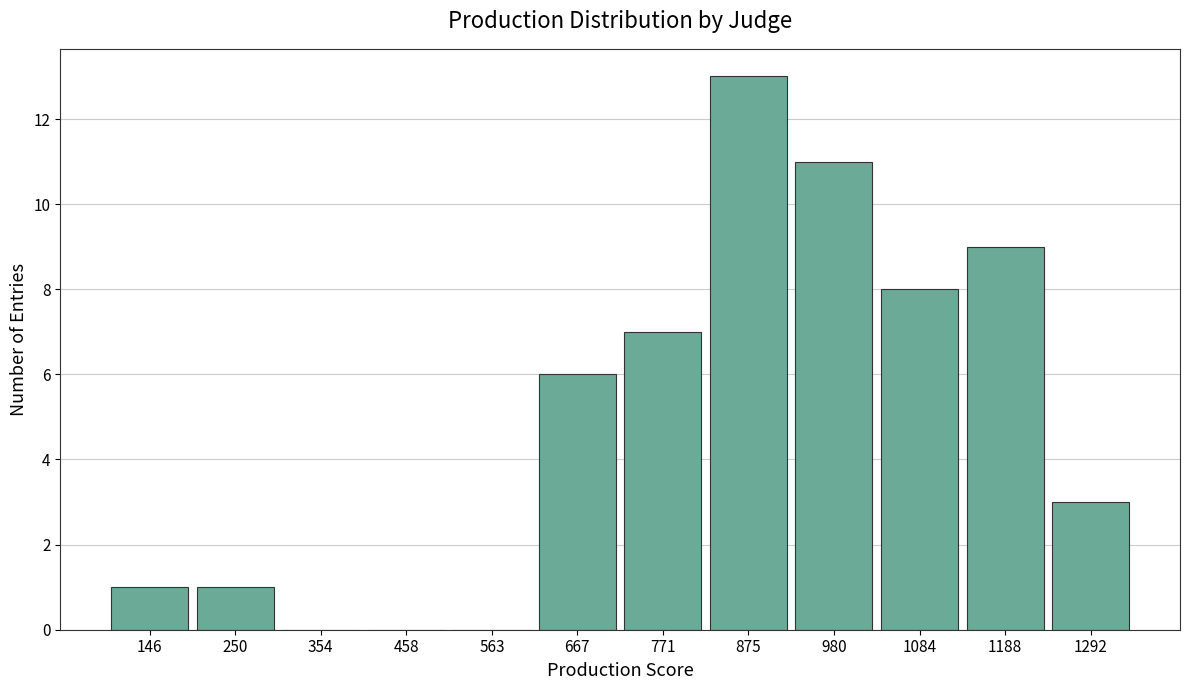

How tall is the bar that spans 620 to 720 on the x-axis? Neither the bar edges nor the heights are printed on the chart, so give them approximately, as read against the axes.

6